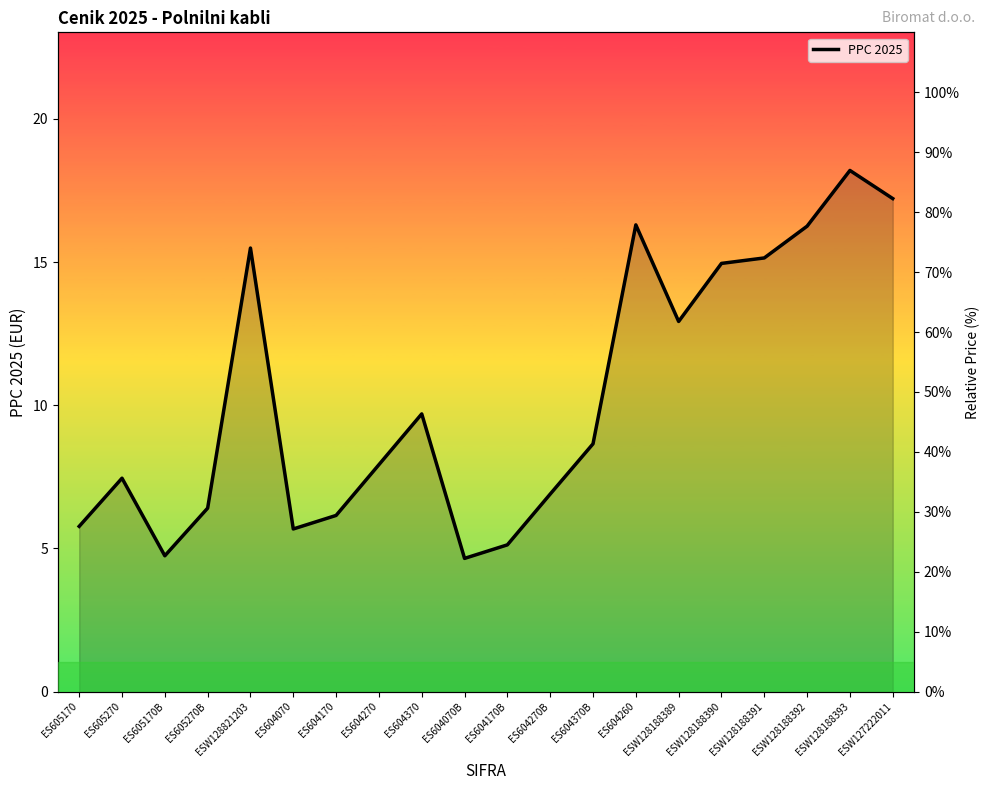

The chart shows a value of 72.4 at ESW128188391. True or false?

True